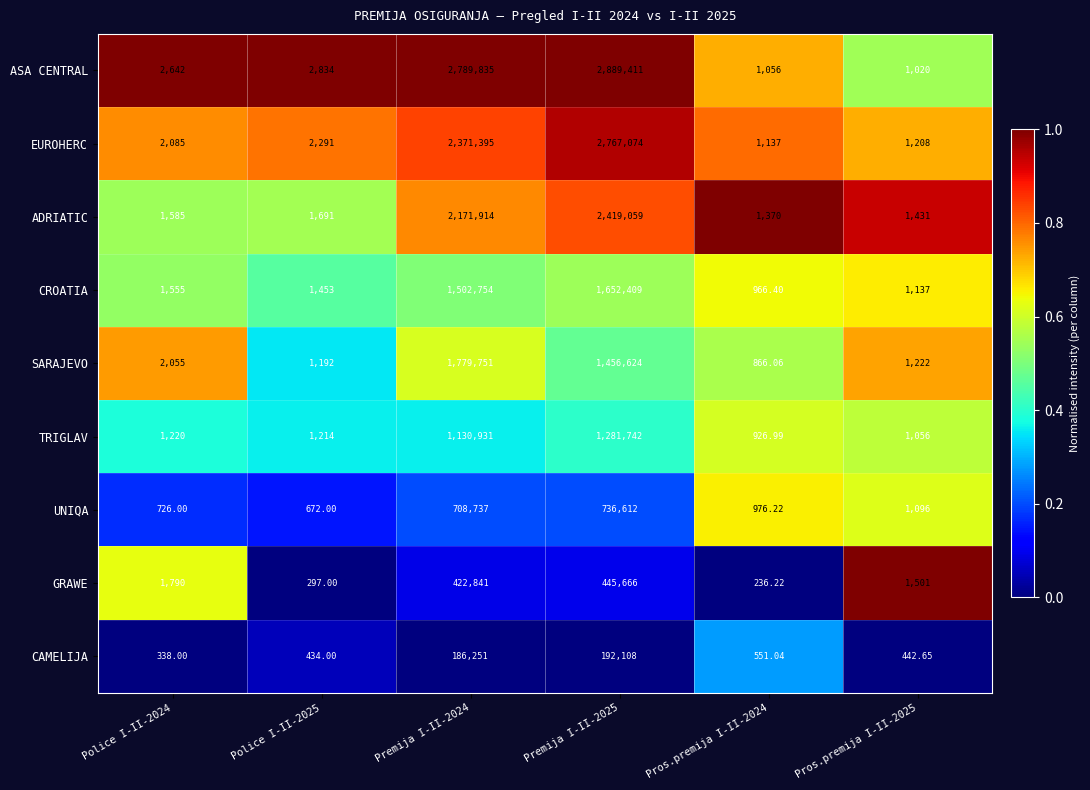

Is the value of CROATIA at Pros.premija I-II-2024 greater than the value of TRIGLAV at Police I-II-2024?

No